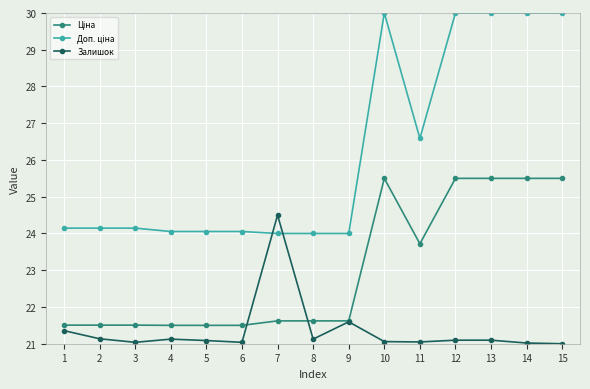

What is the smallest value displayed?

21.0